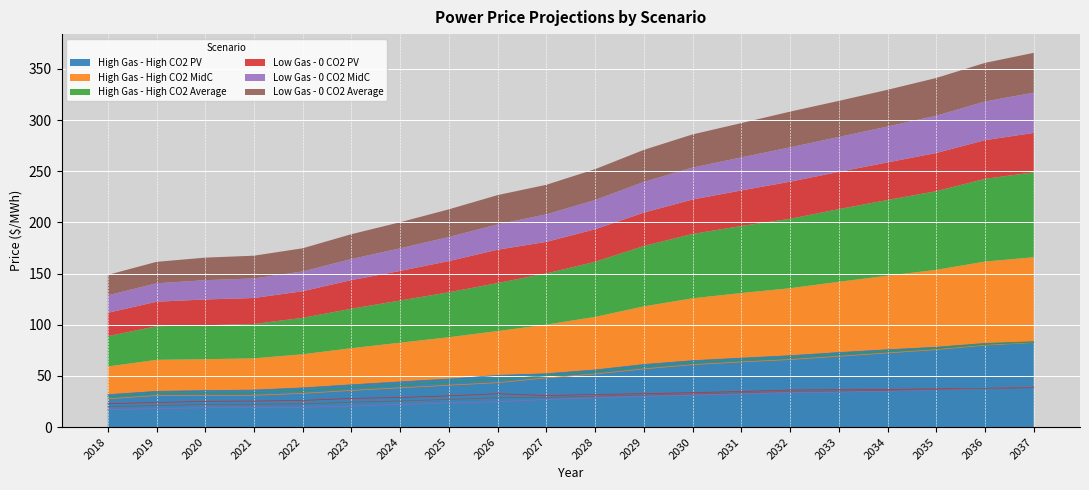

What is the sum of all High Gas - High CO2 Average values?

1080.0